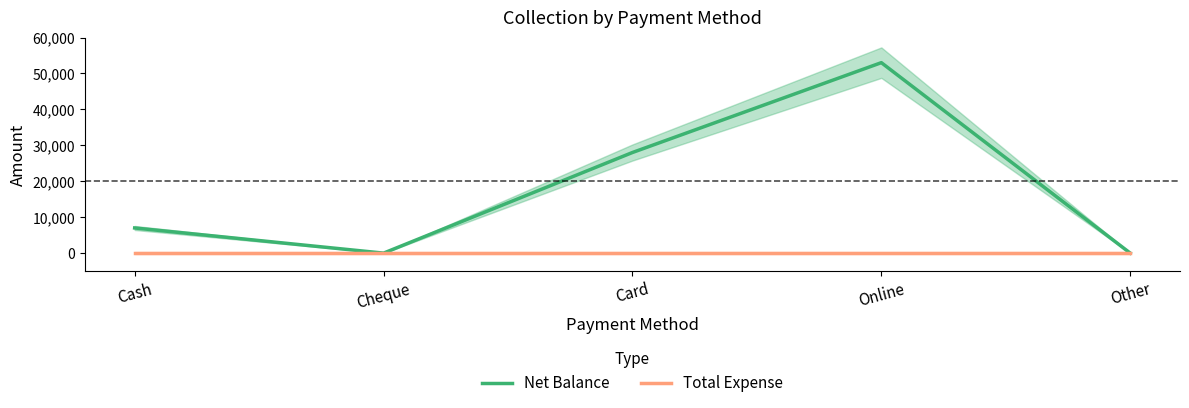

What is the label of the 2nd point from the right?

Online